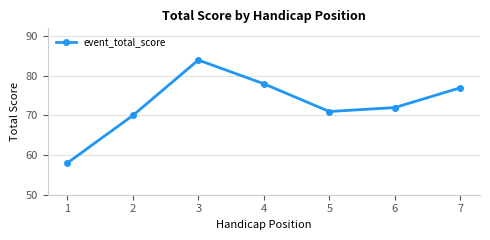

What is the difference between the maximum and second lowest values?

14